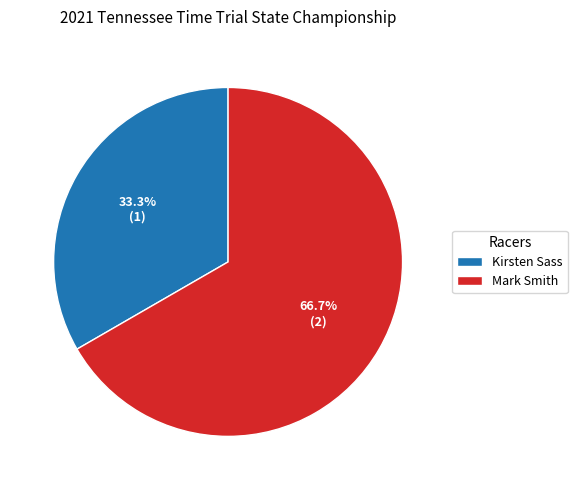

The Kirsten Sass slice represents 33% of the pie. True or false?

True